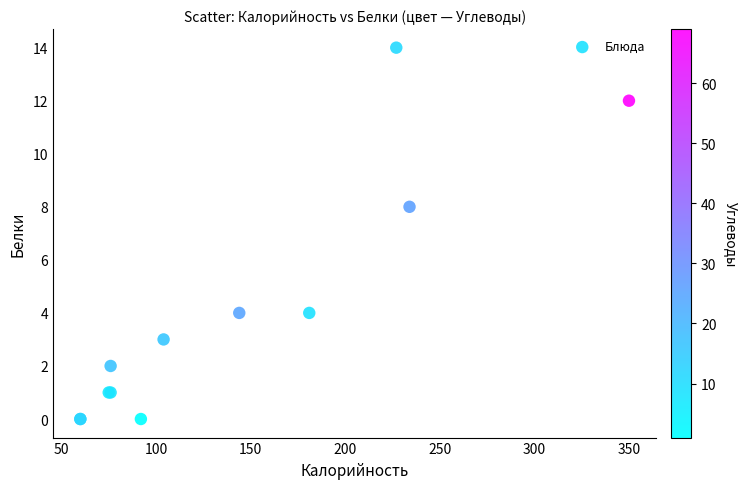

What Y value in the scatter plot is closest to 7?

8